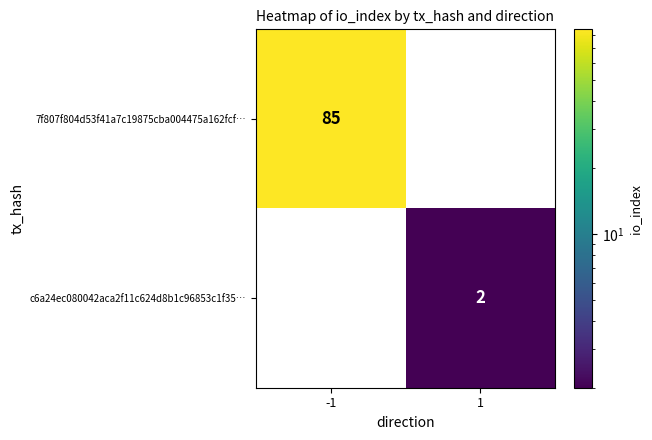

Reading left to right, transcribe all the data shown in this chart.

7f807f804d53f41a7c19875cba004475a162fcf…: -1=85	1=0
c6a24ec080042aca2f11c624d8b1c96853c1f35…: -1=0	1=2